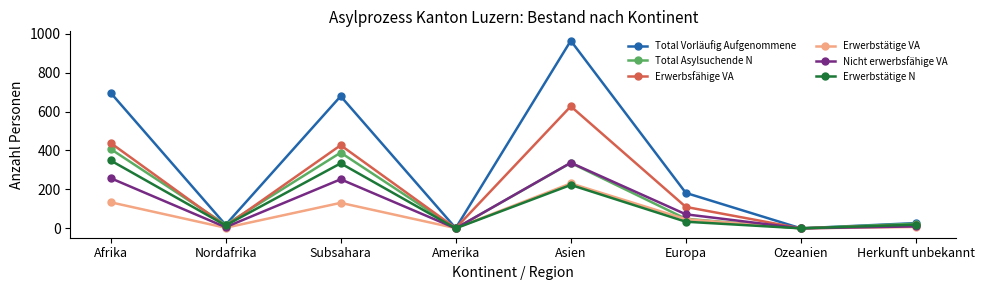

Is this an area chart (filled region under the line)?

No